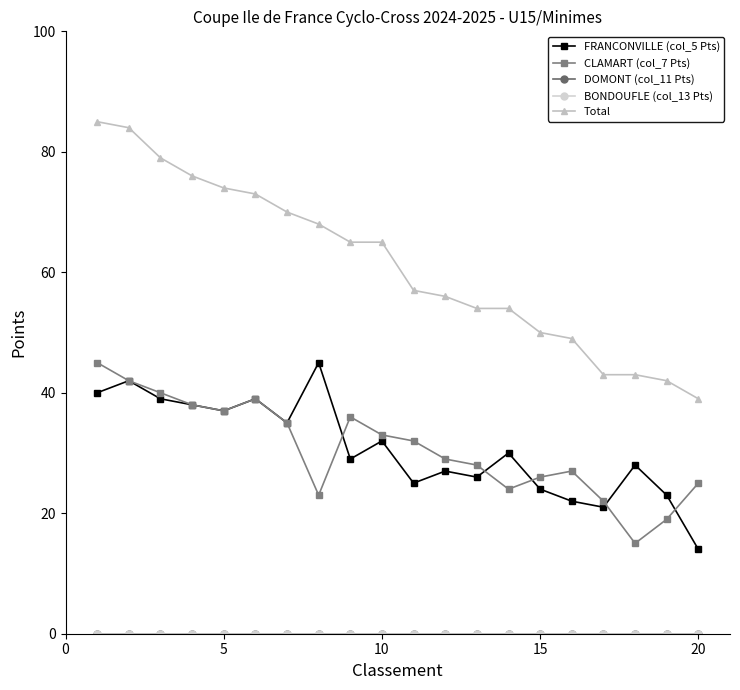

True or false: DOMONT (col_11 Pts) and FRANCONVILLE (col_5 Pts) cross at least once.

False